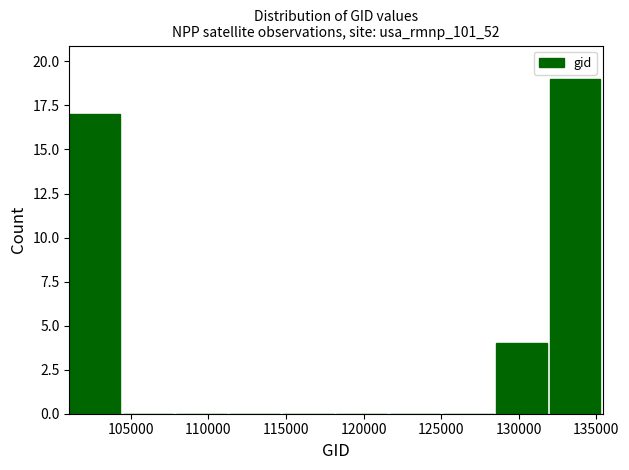

Which range on the x-axis has the tallest bar?

132000 to 135500